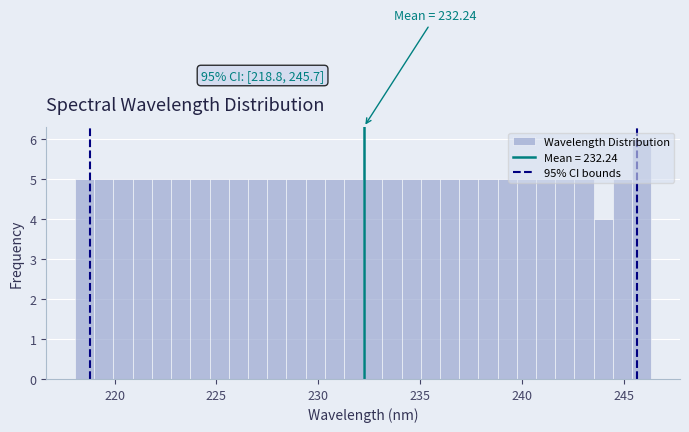

Read against the x-axis, roughly where is the centre of the tallest bar?

246.0